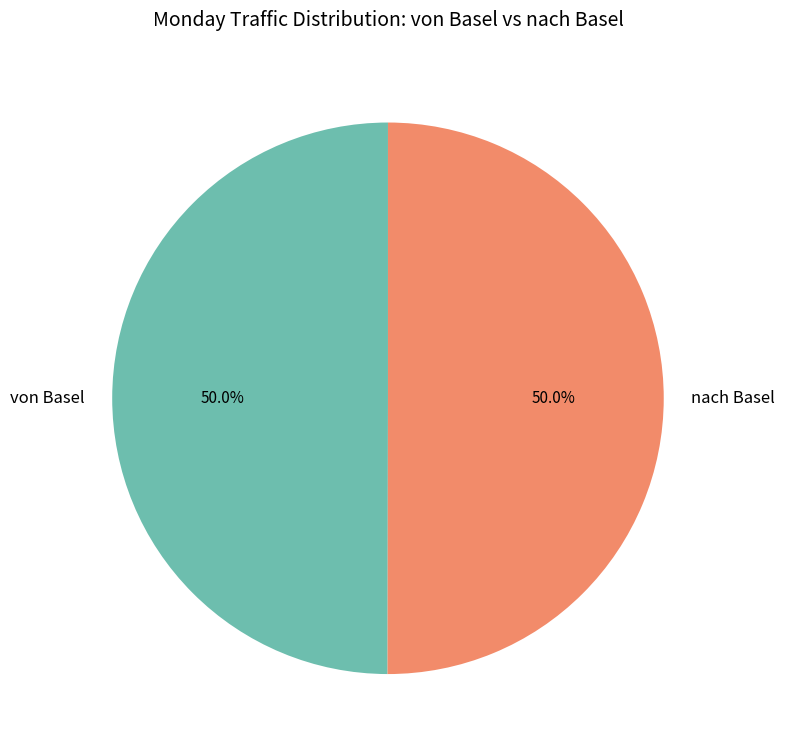

How many segments does this pie chart have?

2